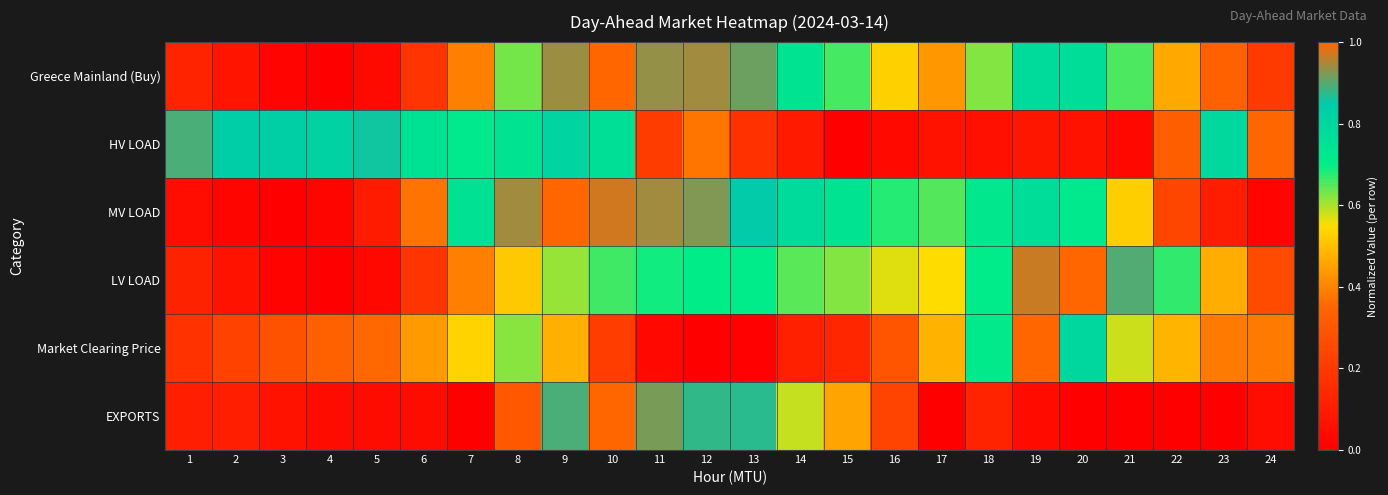

List the series in order of their peak value, lowest first.

Greece Mainland (Buy), HV LOAD, MV LOAD, LV LOAD, Market Clearing Price, EXPORTS